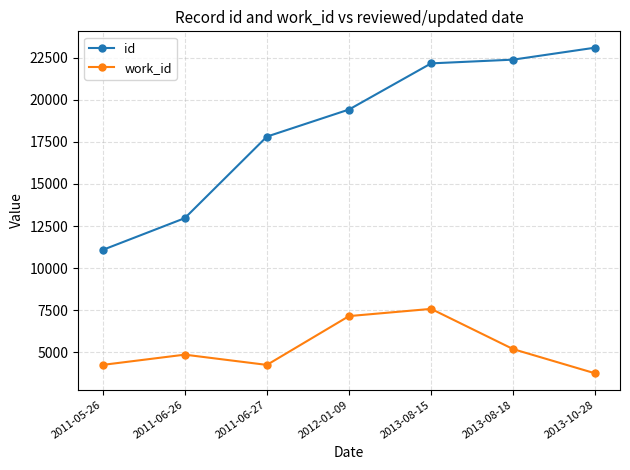

At which label does work_id reach its minimum?

2013-10-28